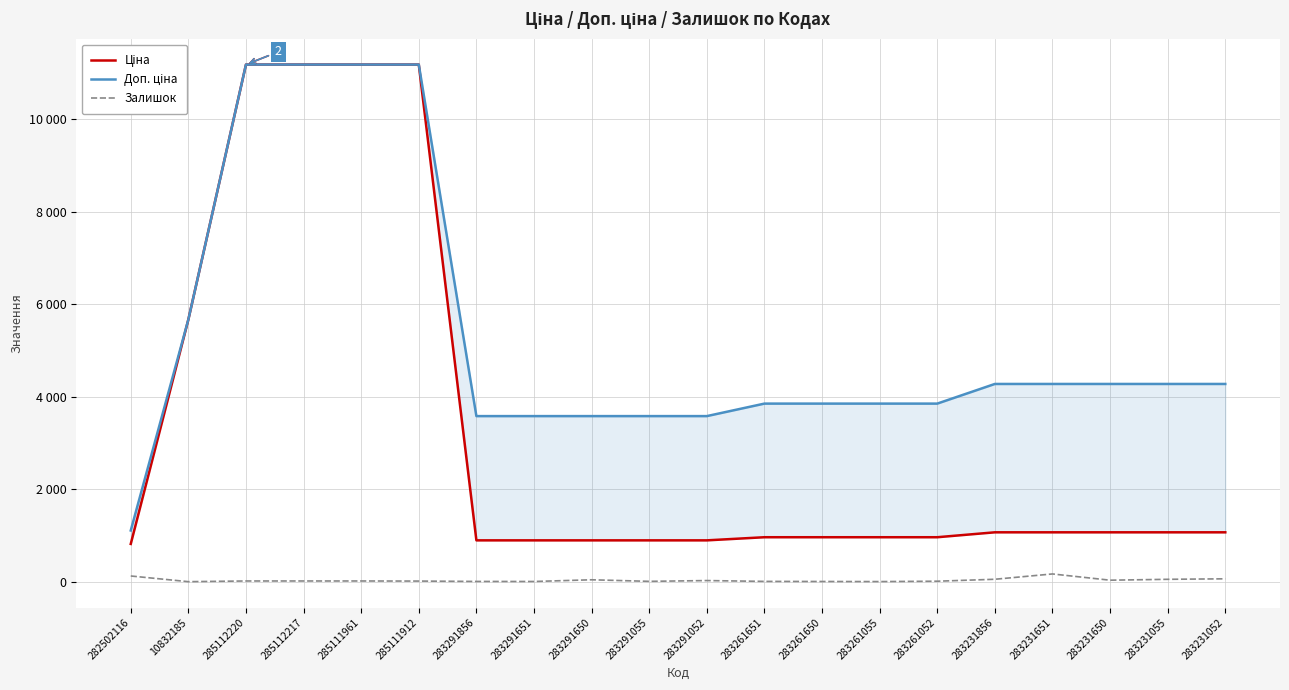

The value of Залишок at 285111961 is 17.0. True or false?

True